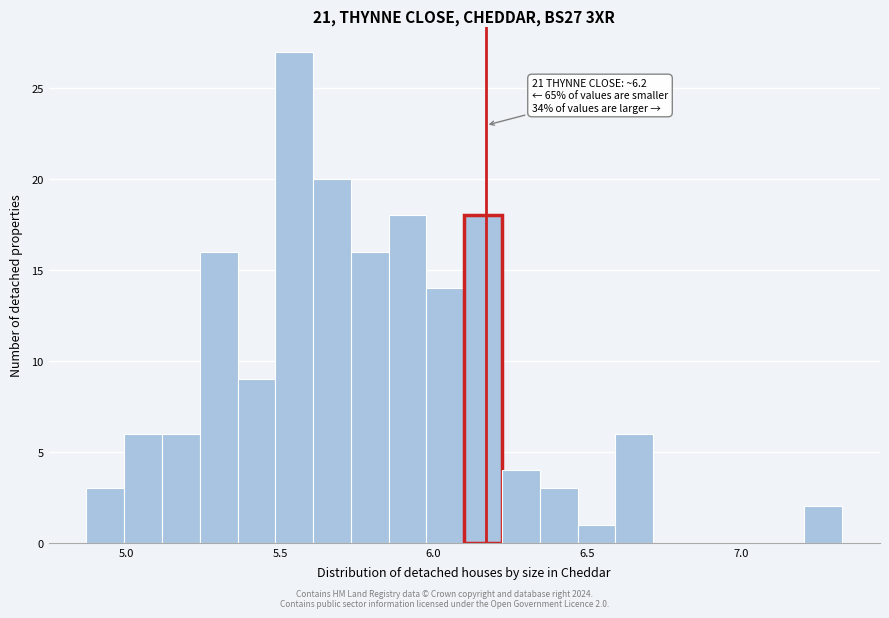

Around what value on the x-axis is the tallest bar? Give the approximate position of its centre, as read against the axis.

5.55